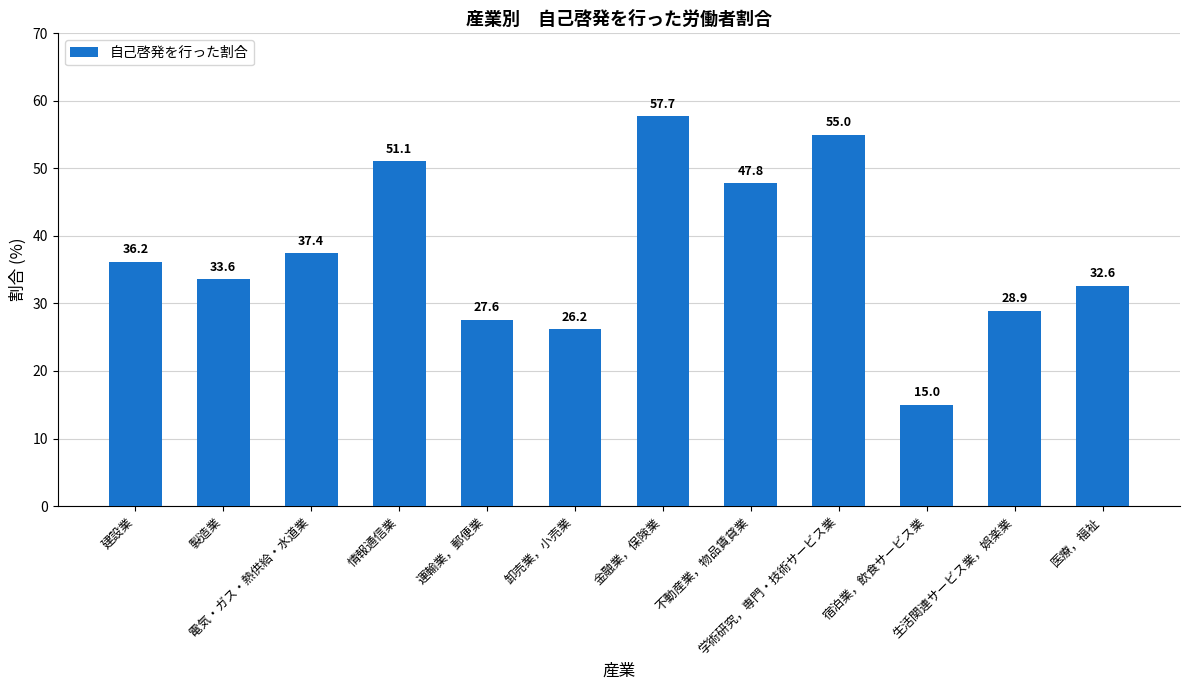

How many data points does each series have?

12